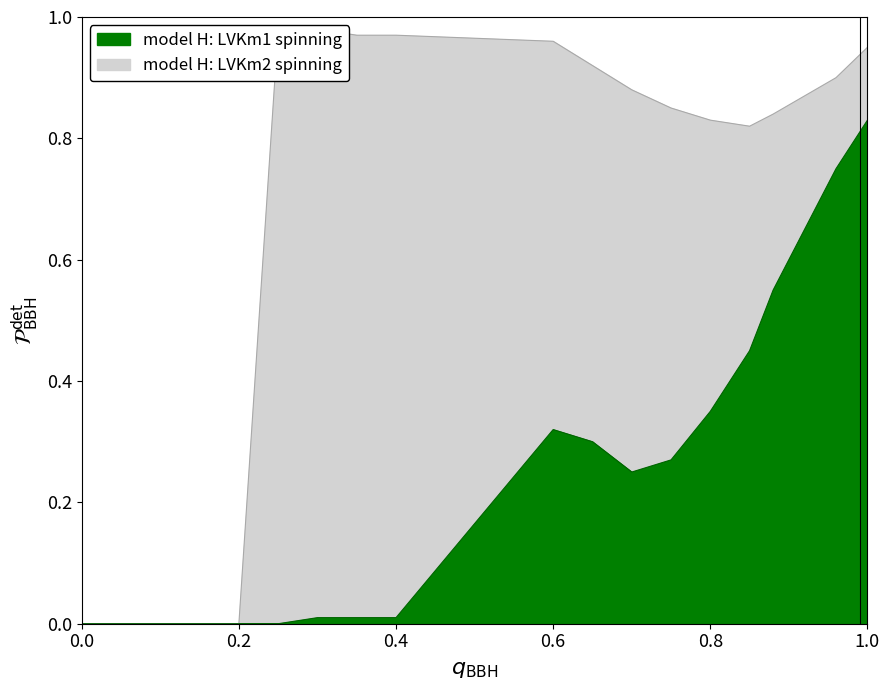

Which series has the largest range (max minus min)?

LVKm2 spinning